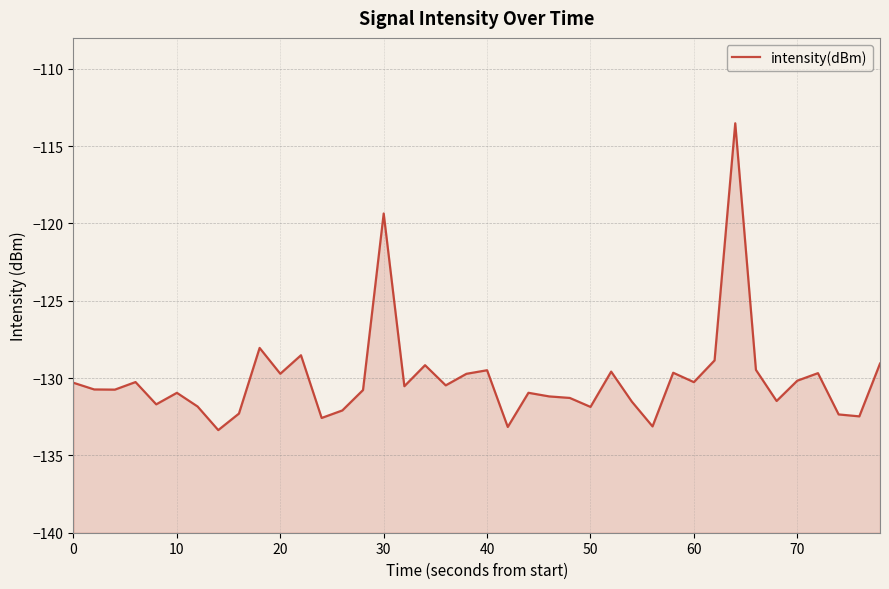

True or false: the data shows -56.1 at 38.

False